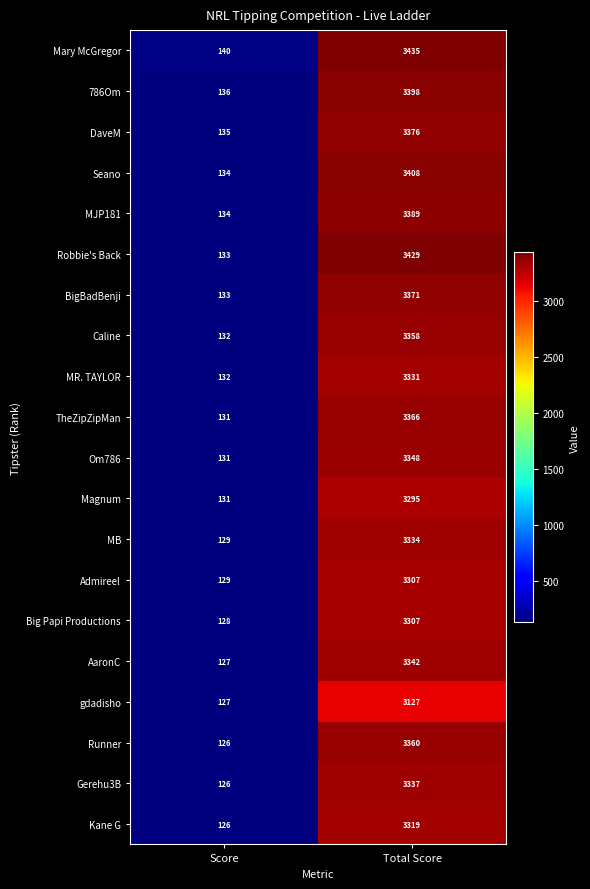

How many categories are shown in the chart?

2